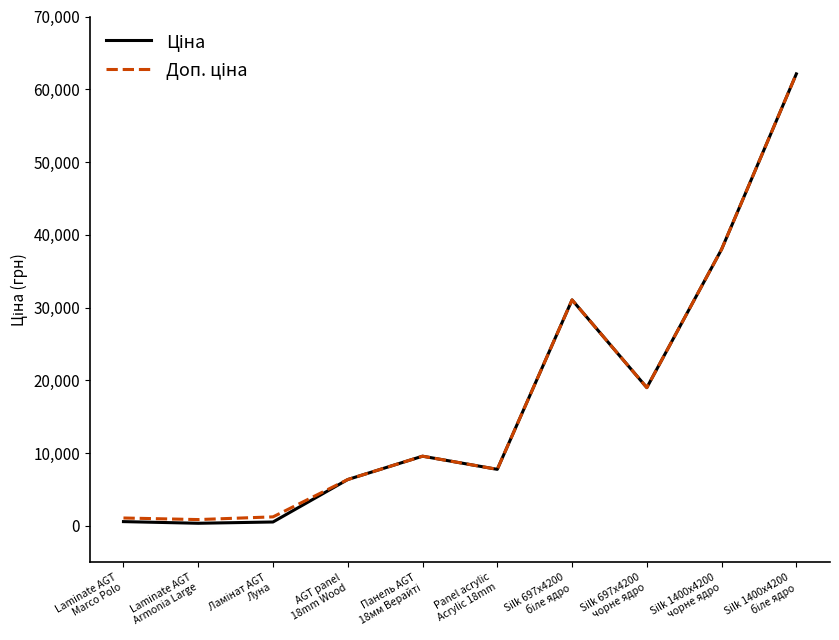

What is the maximum value shown in the chart?

62116.9